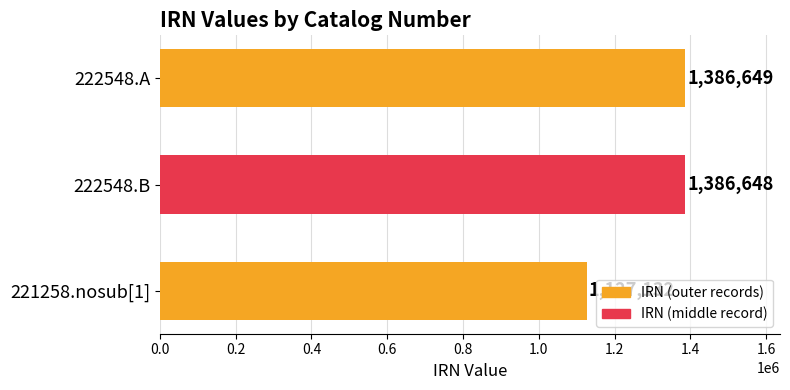

Are the bars horizontal?

Yes